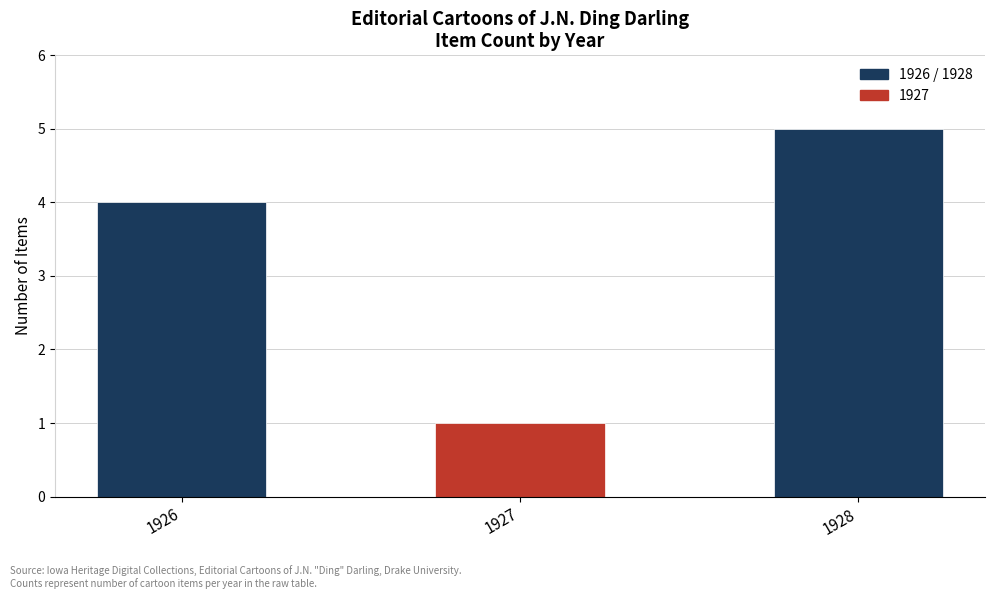

What is the value of the 3rd bar from the left?

5